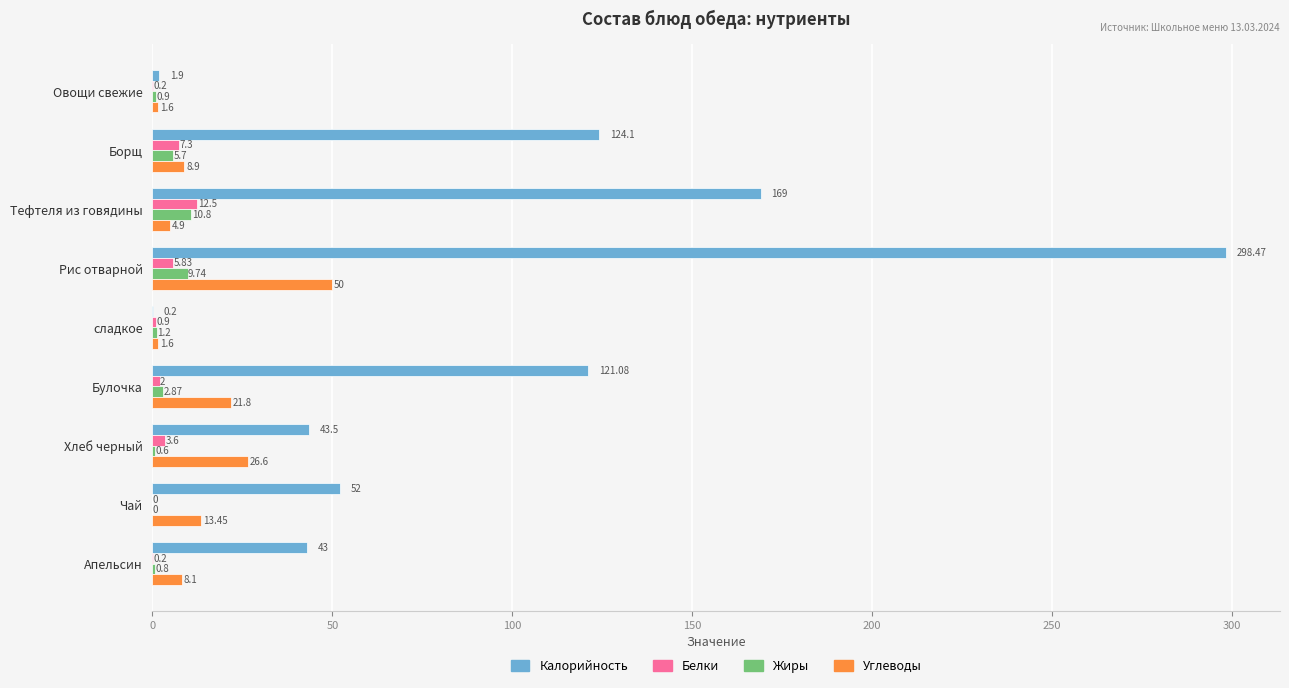

What is the sum of all Белки values?

32.5